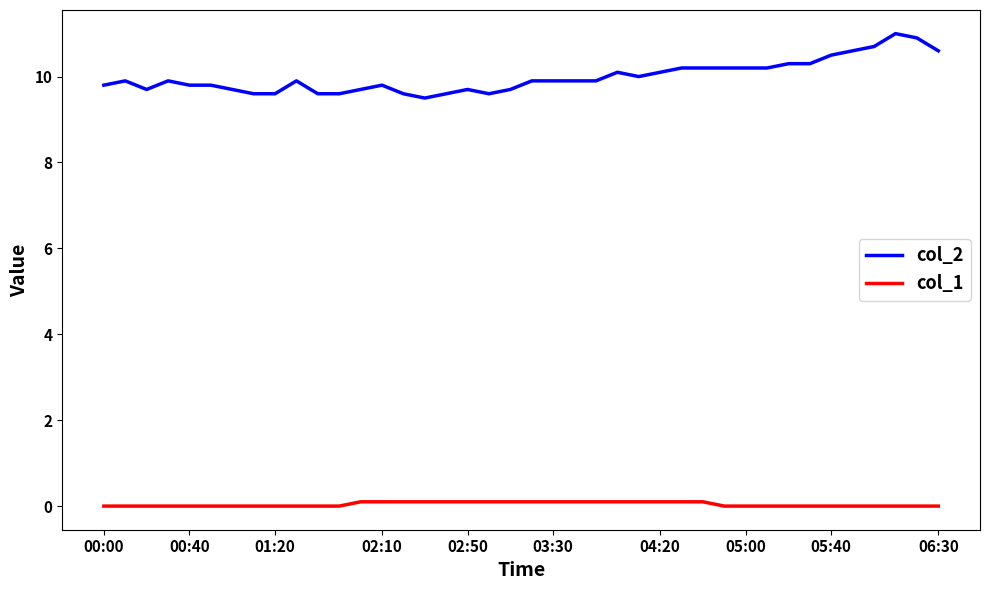

List the series in order of their overall mean, lowest first.

col_1, col_2